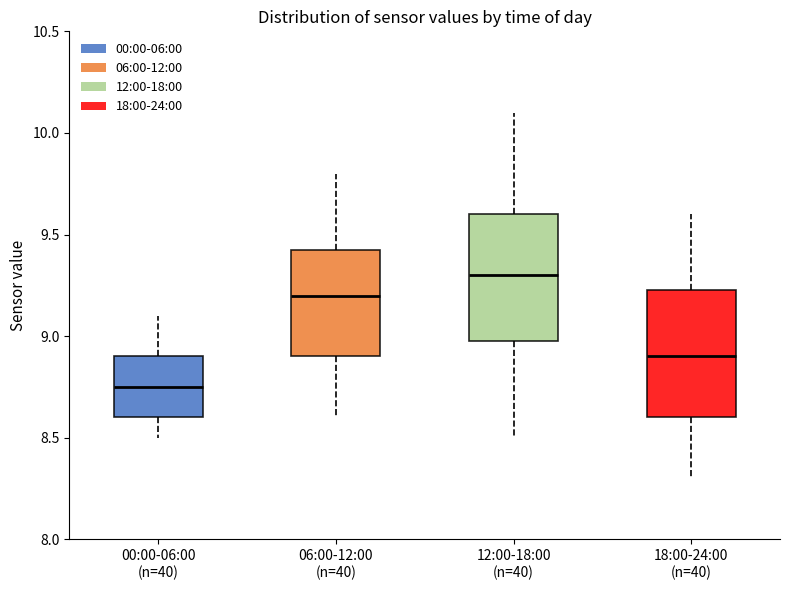

Reading left to right, read every box against the y-axis: the position of its median line, the range the box covers, and the ends of its whiskers. The values are not printed on the chart, so give them approximately, as read against the axis.

00:00-06:00 (n=40): median 8.75, box 8.60 to 8.90, whiskers 8.50 to 9.10
06:00-12:00 (n=40): median 9.20, box 8.90 to 9.45, whiskers 8.60 to 9.80
12:00-18:00 (n=40): median 9.30, box 9.00 to 9.60, whiskers 8.50 to 10.10
18:00-24:00 (n=40): median 8.90, box 8.60 to 9.25, whiskers 8.30 to 9.60